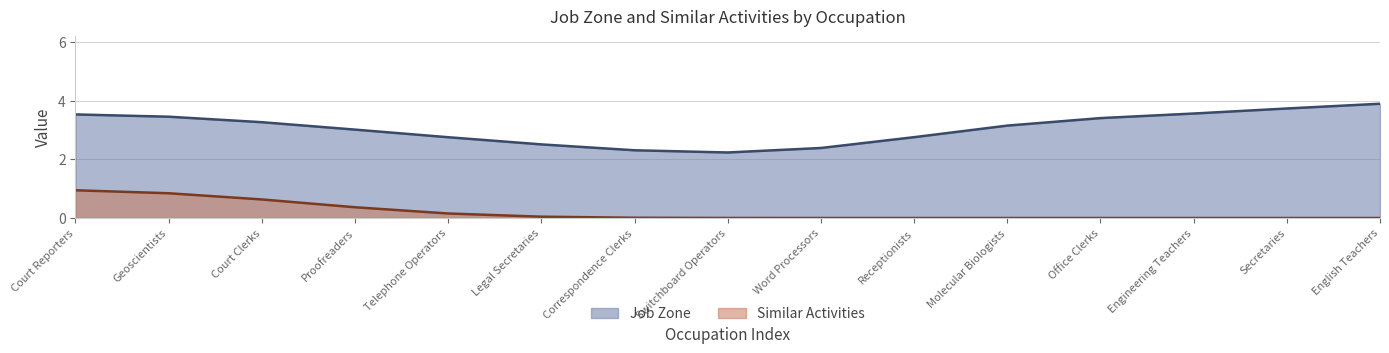

True or false: Job Zone and Similar Activities cross at least once.

False